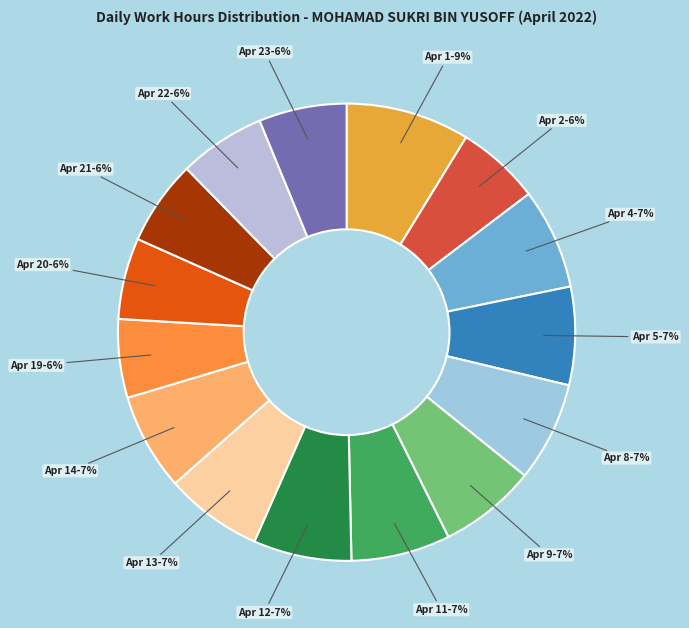

How many slices are in this pie chart?

15